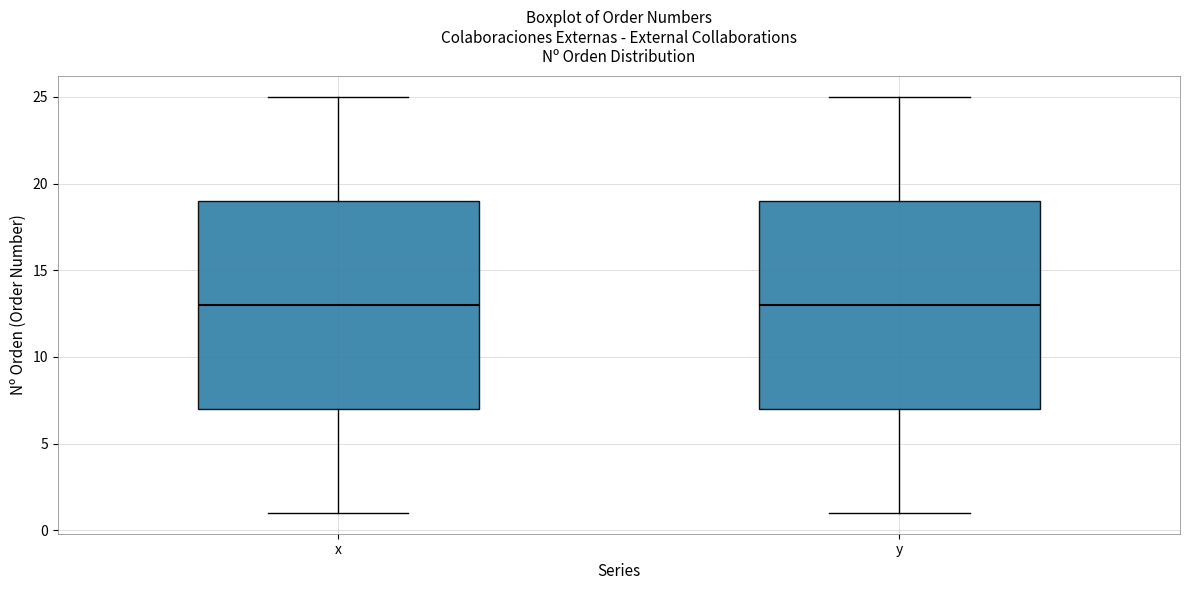

Reading left to right, read every box against the y-axis: the position of its median line, the range the box covers, and the ends of its whiskers. The values are not printed on the chart, so give them approximately, as read against the axis.

x: median 13, box 7 to 19, whiskers 1 to 25
y: median 13, box 7 to 19, whiskers 1 to 25